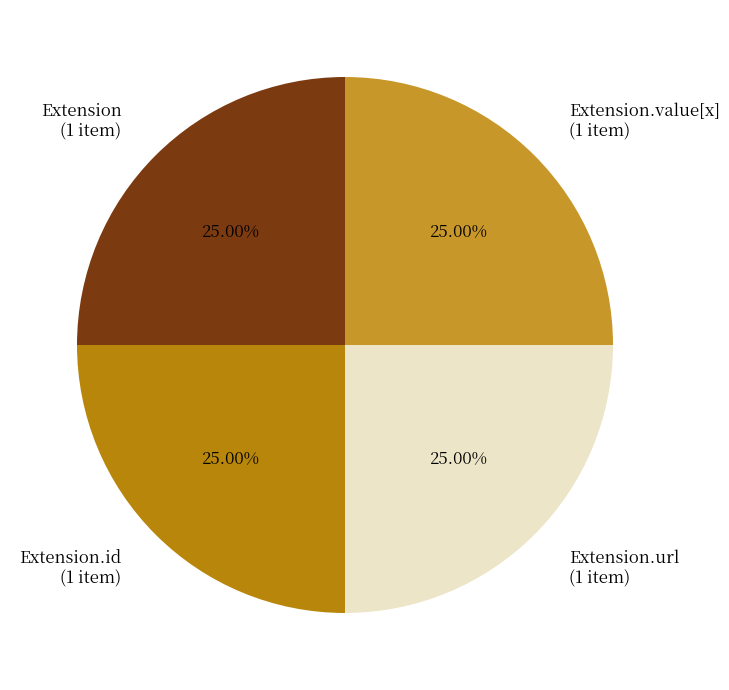

Approximately how many times larger is the value at Extension.url (1 item) compared to Extension.value[x] (1 item)?

1.0